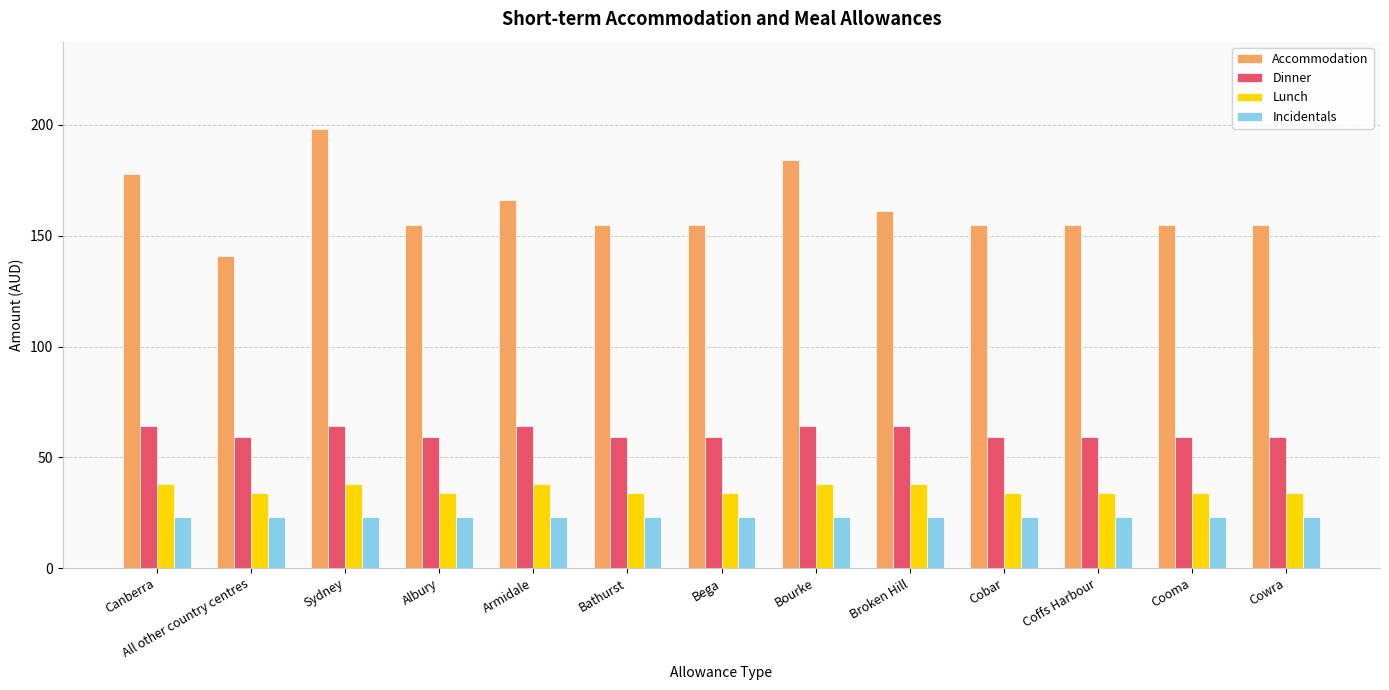

How many groups of bars are there?

13